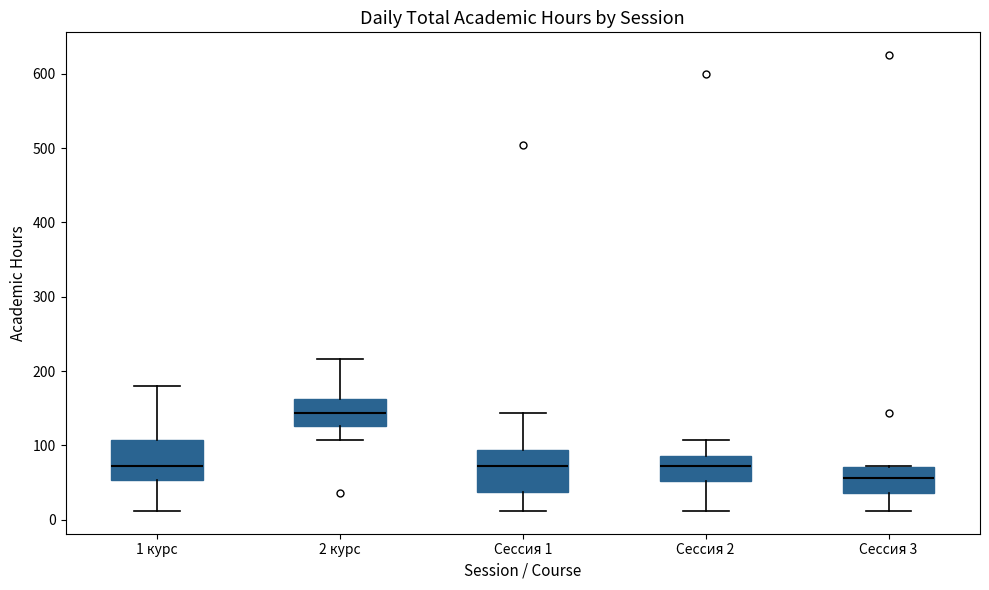

Reading left to right, read every box against the y-axis: the position of its median line, the range the box covers, and the ends of its whiskers. The values are not printed on the chart, so give them approximately, as read against the axis.

1 курс: median 70, box 50 to 110, whiskers 10 to 180
2 курс: median 140, box 130 to 160, whiskers 110 to 220
Сессия 1: median 70, box 40 to 90, whiskers 10 to 140
Сессия 2: median 70, box 50 to 90, whiskers 10 to 110
Сессия 3: median 60, box 40 to 70, whiskers 10 to 70